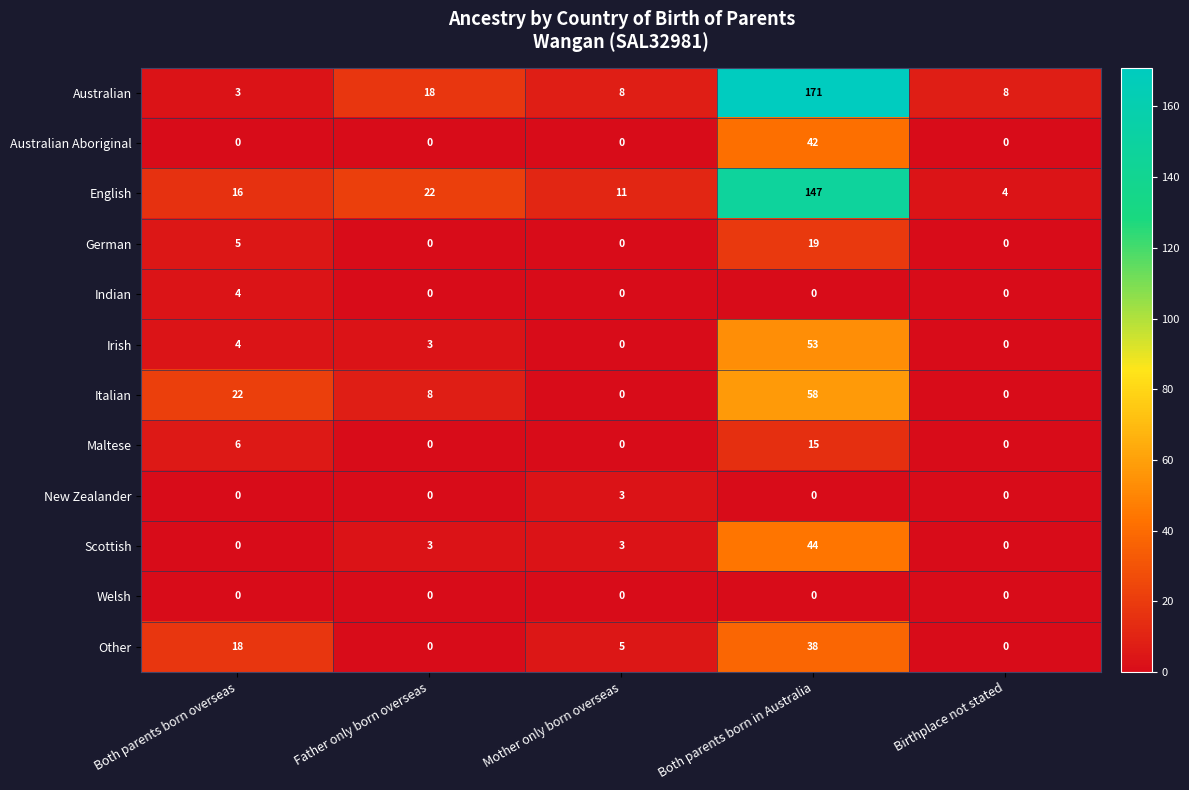

The value of Other at Both parents born in Australia is 66. True or false?

False